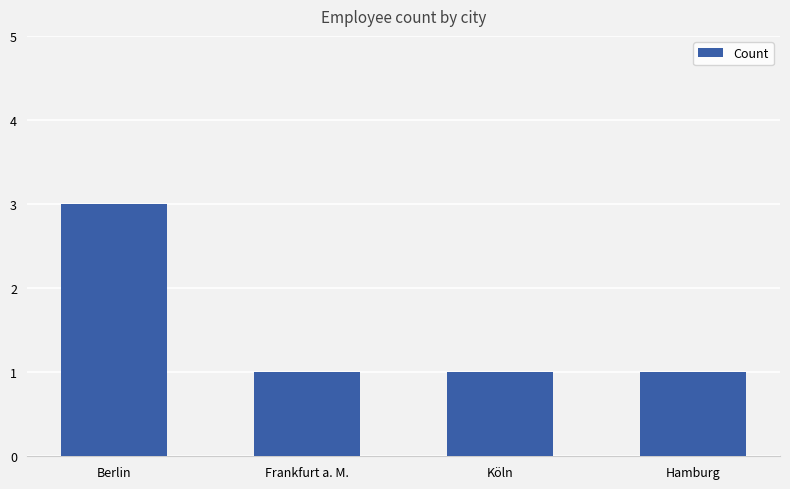

Is it true that the value at Berlin is 3?

True